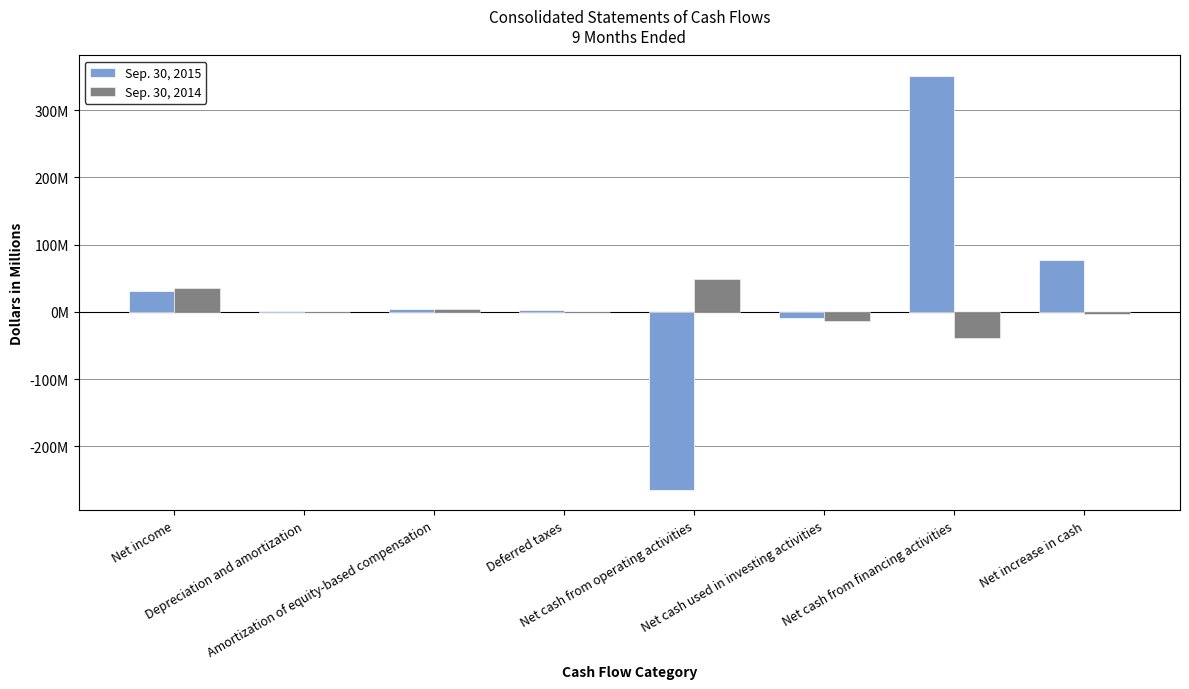

What are all the series names shown in the legend?

Sep. 30, 2015, Sep. 30, 2014